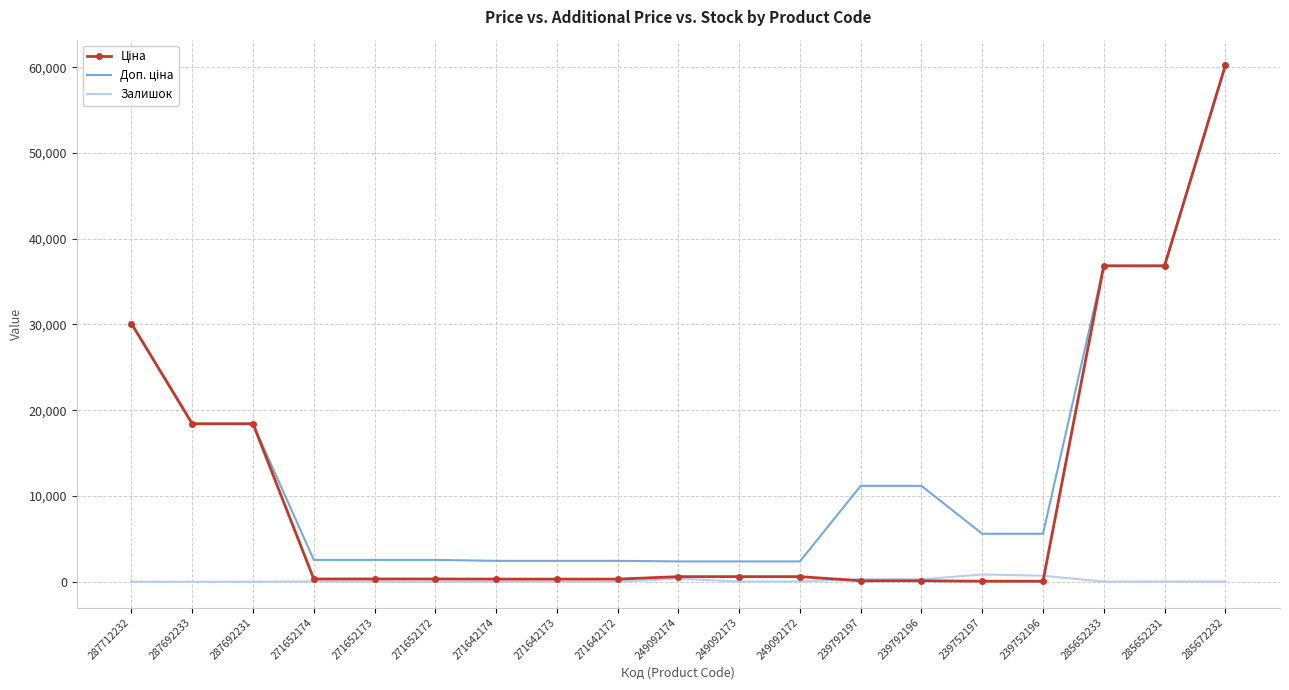

At which category does the chart reach its peak across all series?

285672232